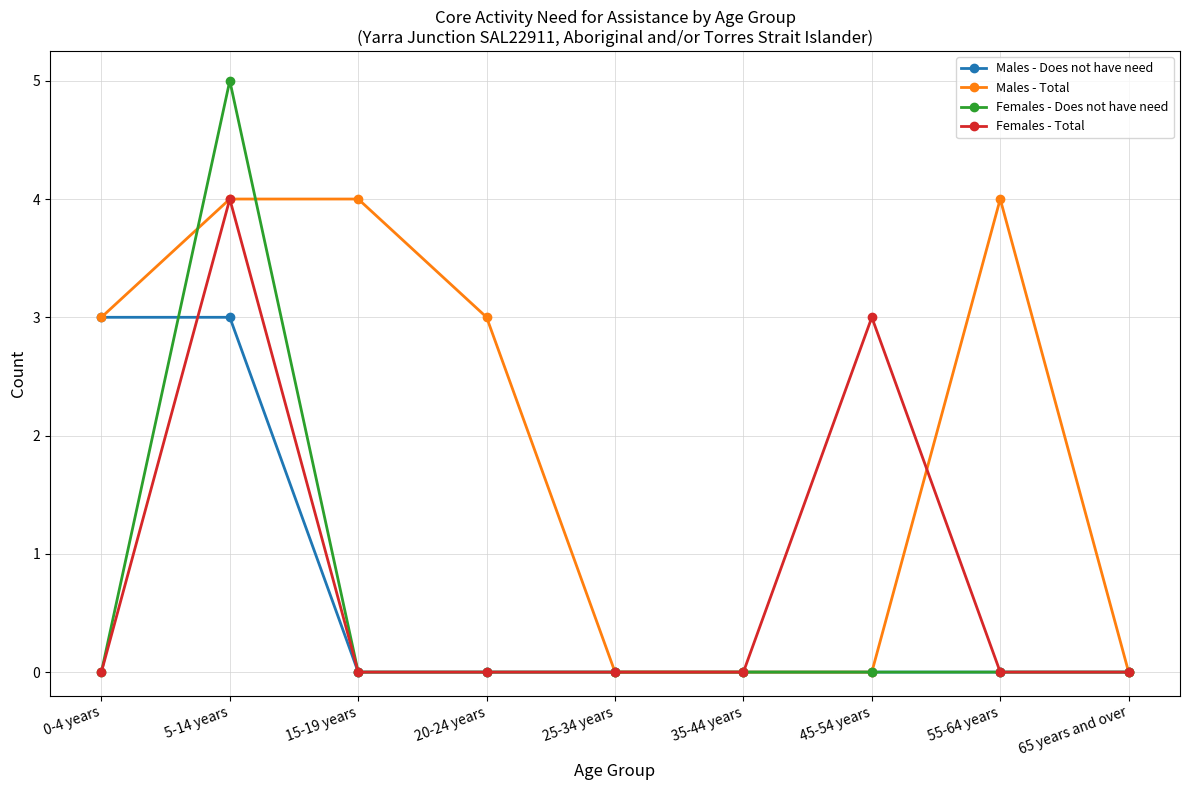

At which label is Females - Total closest to 2?

45-54 years